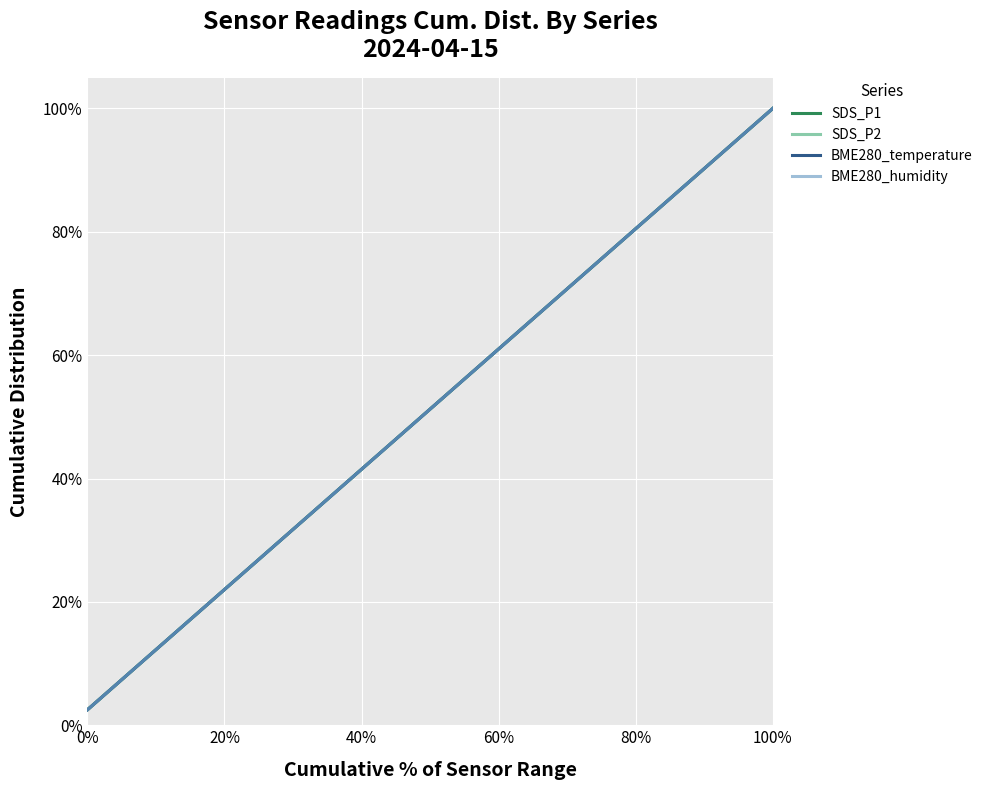

Reading left to right, what are all the values shown in this chart?

SDS_P1: 0.0	0.1	0.1	0.1	0.1	0.1	0.2	0.2	0.2	0.2	0.3	0.3	0.3	0.3	0.4	0.4	0.4	0.5	0.5	0.5	0.5	0.6	0.6	0.6	0.6	0.7	0.7	0.7	0.7	0.8	0.8	0.8	0.8	0.8	0.9	0.9	0.9	0.9	1.0	1.0
SDS_P2: 0.0	0.1	0.1	0.1	0.1	0.1	0.2	0.2	0.2	0.2	0.3	0.3	0.3	0.3	0.4	0.4	0.4	0.5	0.5	0.5	0.5	0.6	0.6	0.6	0.6	0.7	0.7	0.7	0.7	0.8	0.8	0.8	0.8	0.8	0.9	0.9	0.9	0.9	1.0	1.0
BME280_temperature: 0.0	0.1	0.1	0.1	0.1	0.1	0.2	0.2	0.2	0.2	0.3	0.3	0.3	0.3	0.4	0.4	0.4	0.5	0.5	0.5	0.5	0.6	0.6	0.6	0.6	0.7	0.7	0.7	0.7	0.8	0.8	0.8	0.8	0.8	0.9	0.9	0.9	0.9	1.0	1.0
BME280_humidity: 0.0	0.1	0.1	0.1	0.1	0.1	0.2	0.2	0.2	0.2	0.3	0.3	0.3	0.3	0.4	0.4	0.4	0.5	0.5	0.5	0.5	0.6	0.6	0.6	0.6	0.7	0.7	0.7	0.7	0.8	0.8	0.8	0.8	0.8	0.9	0.9	0.9	0.9	1.0	1.0